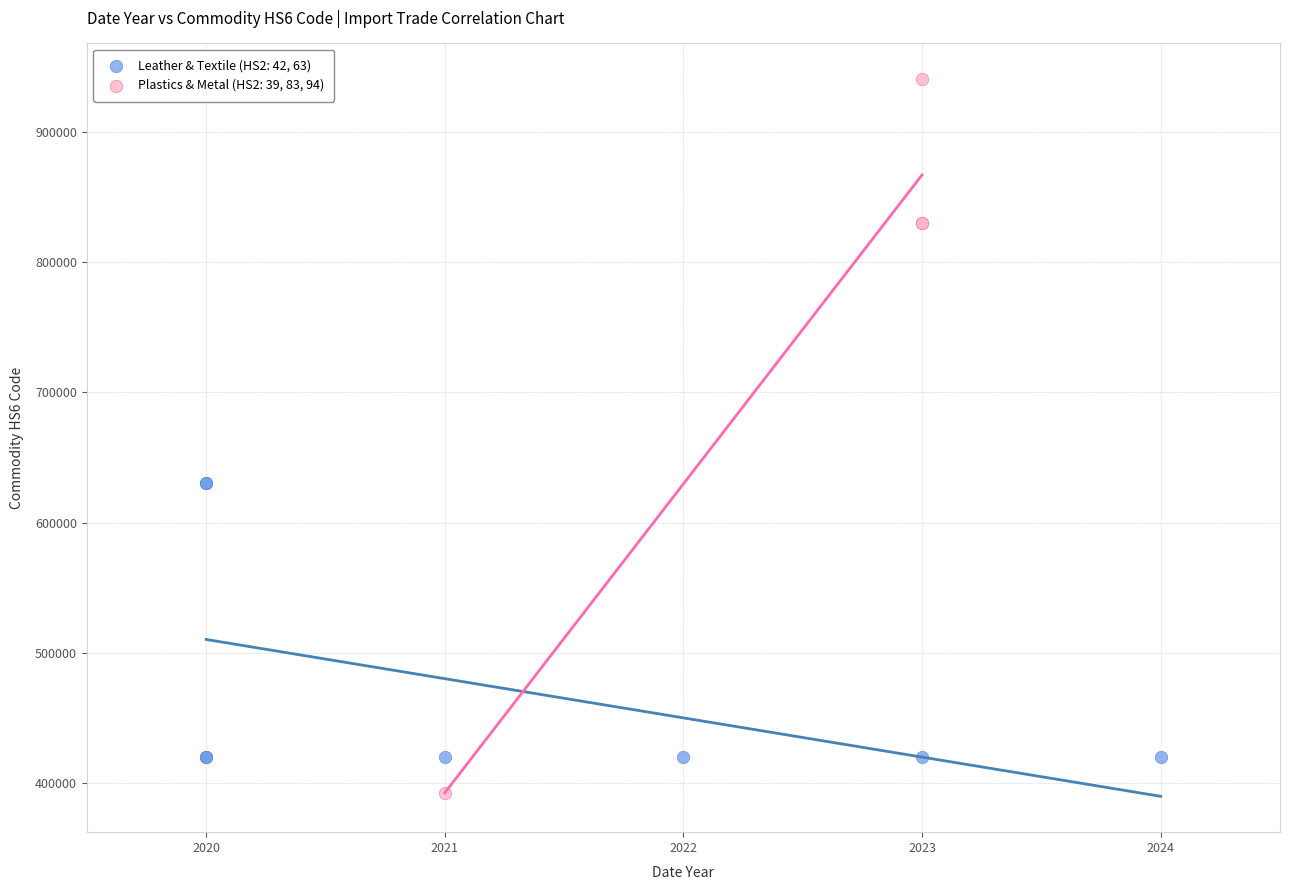

What are all the series names shown in the legend?

Leather & Textile (HS2: 42, 63), Plastics & Metal (HS2: 39, 83, 94)